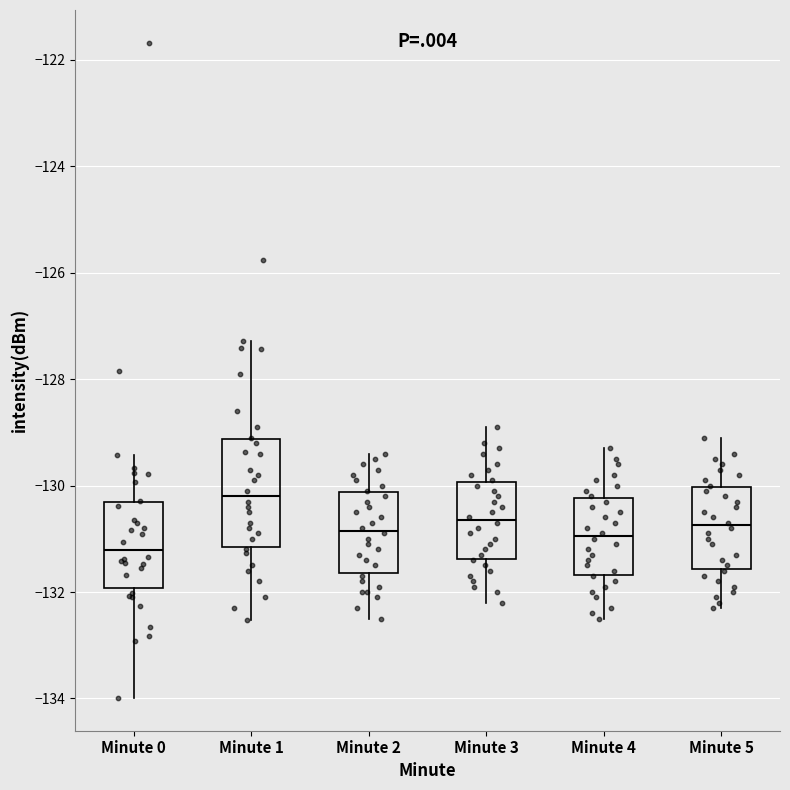

Which box has the highest median line?

Minute 1